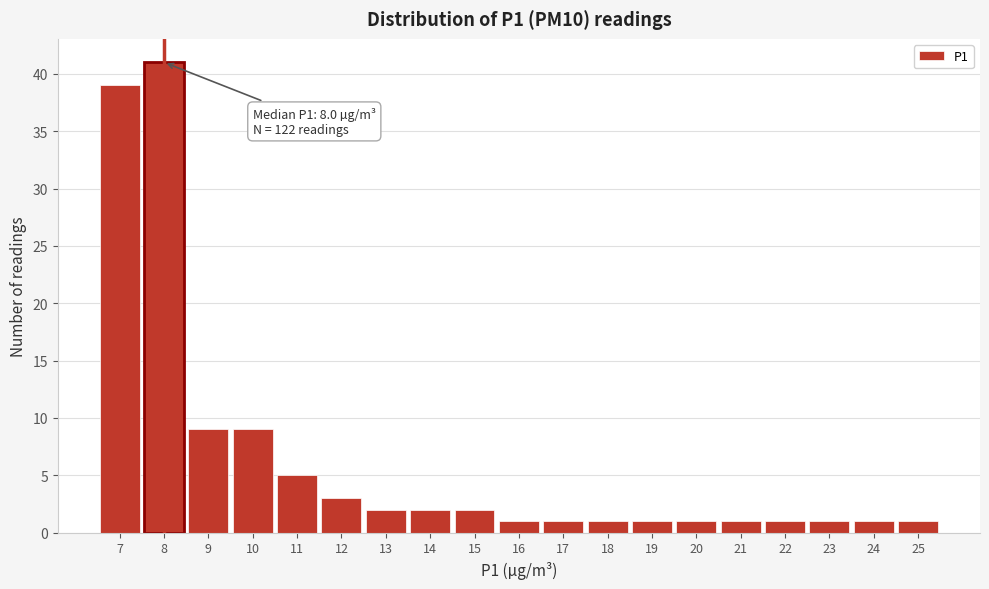

Over which range of the x-axis is the bar tallest?

7.5 to 8.5